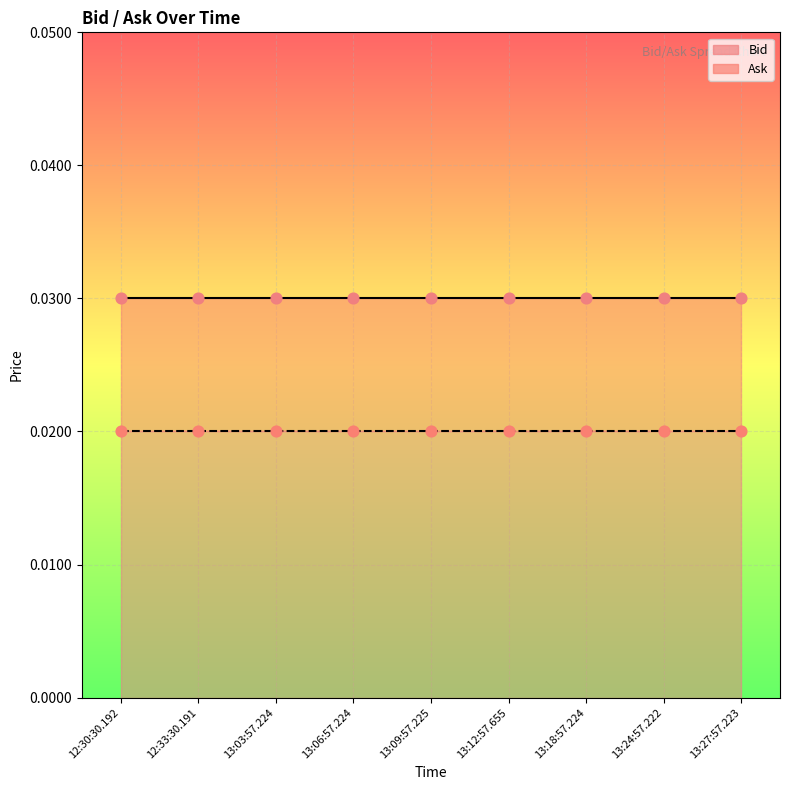

Which series contains the lowest Y value?

Bid